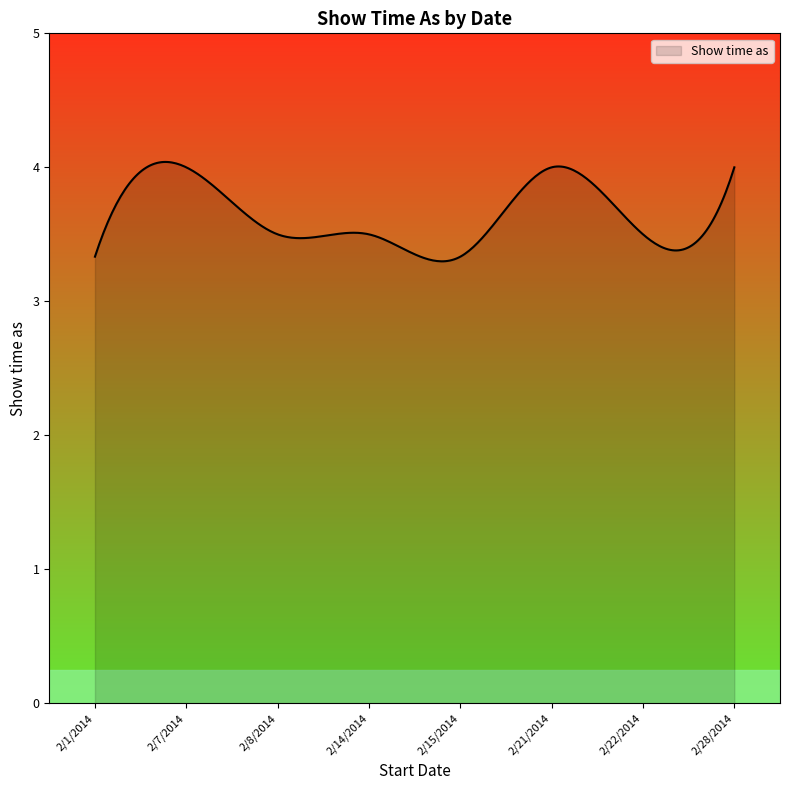

What is the maximum value shown in the chart?

4.0